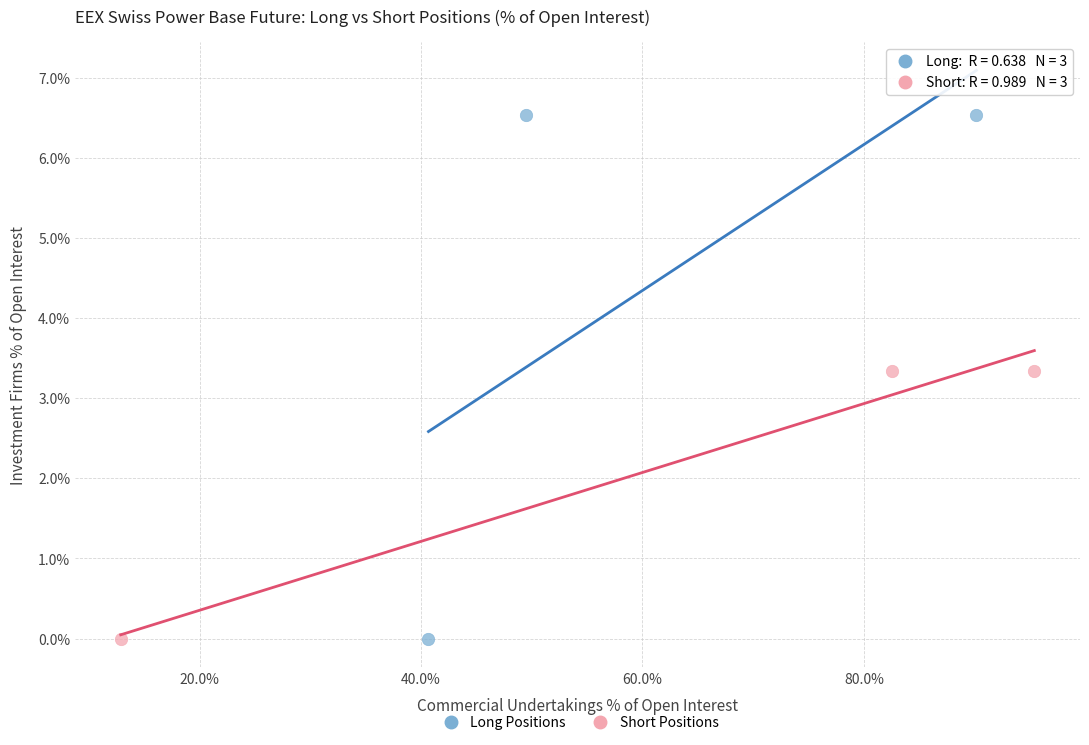

Which series reaches the maximum Y coordinate?

Long Positions